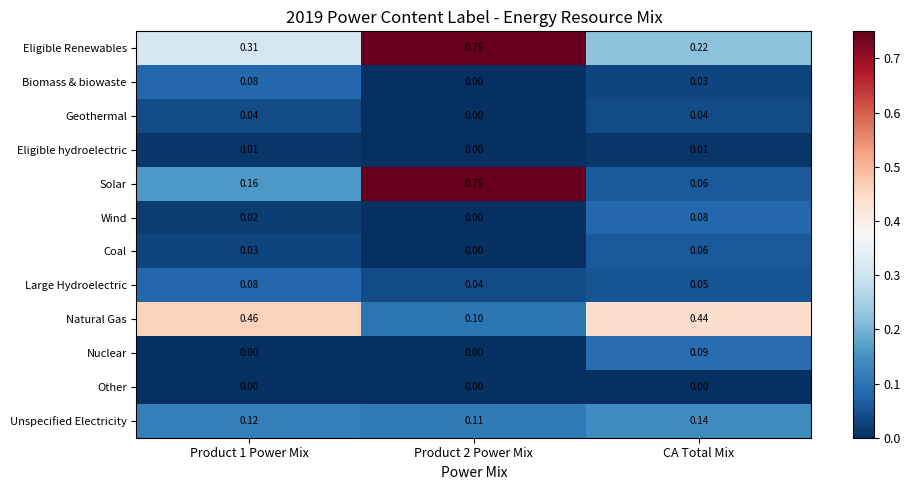

Which series has the largest range (max minus min)?

Solar